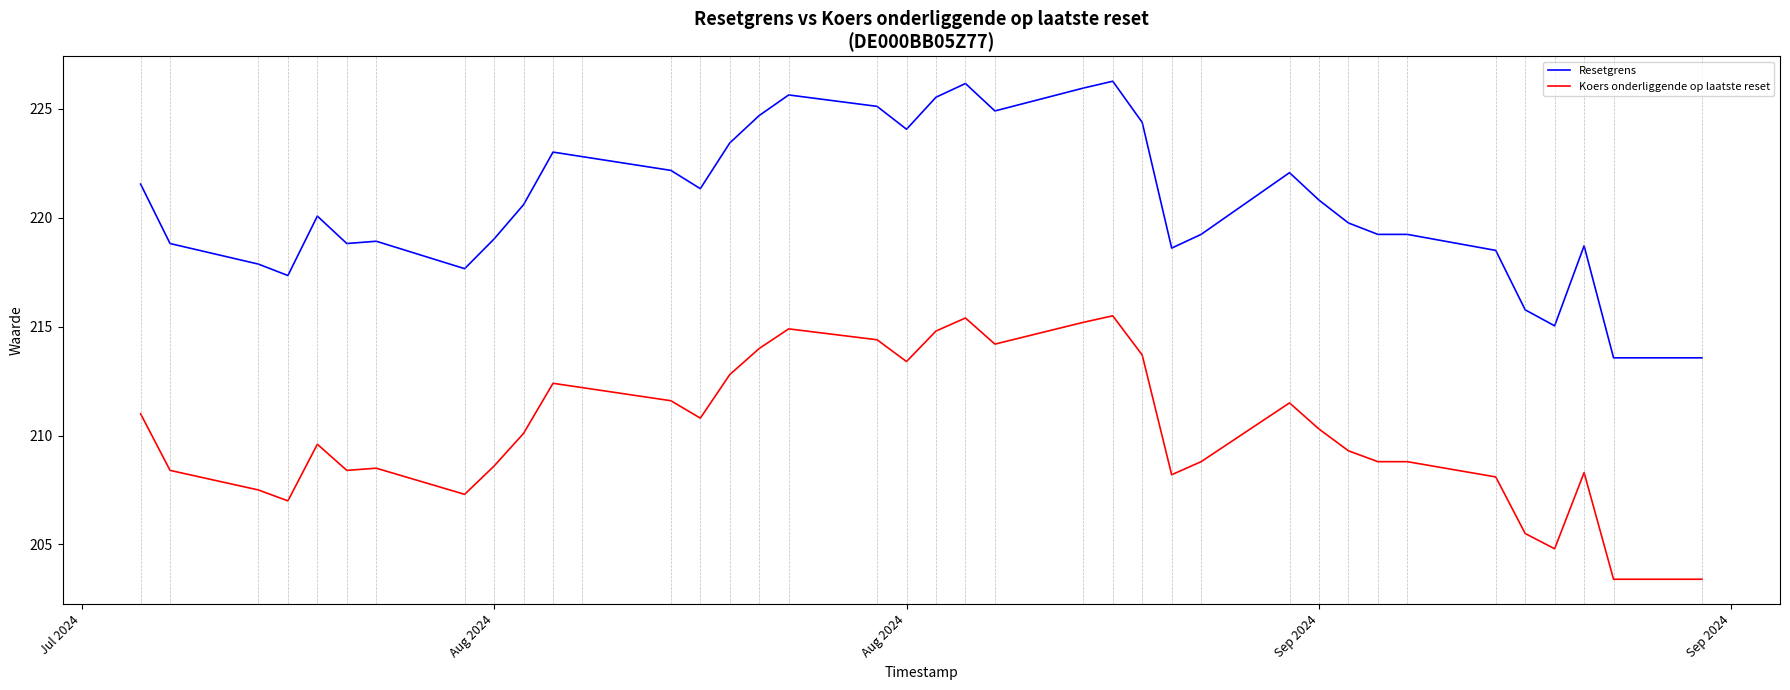

How many lines are shown in the chart?

2